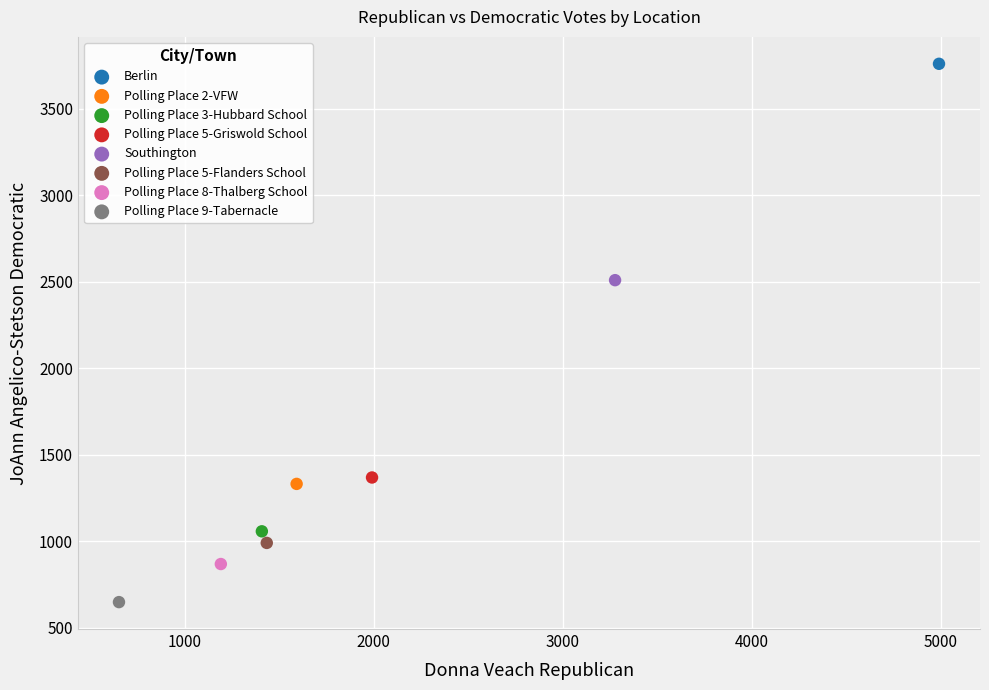

What are all the series names shown in the legend?

Berlin, Polling Place 2-VFW, Polling Place 3-Hubbard School, Polling Place 5-Griswold School, Southington, Polling Place 5-Flanders School, Polling Place 8-Thalberg School, Polling Place 9-Tabernacle